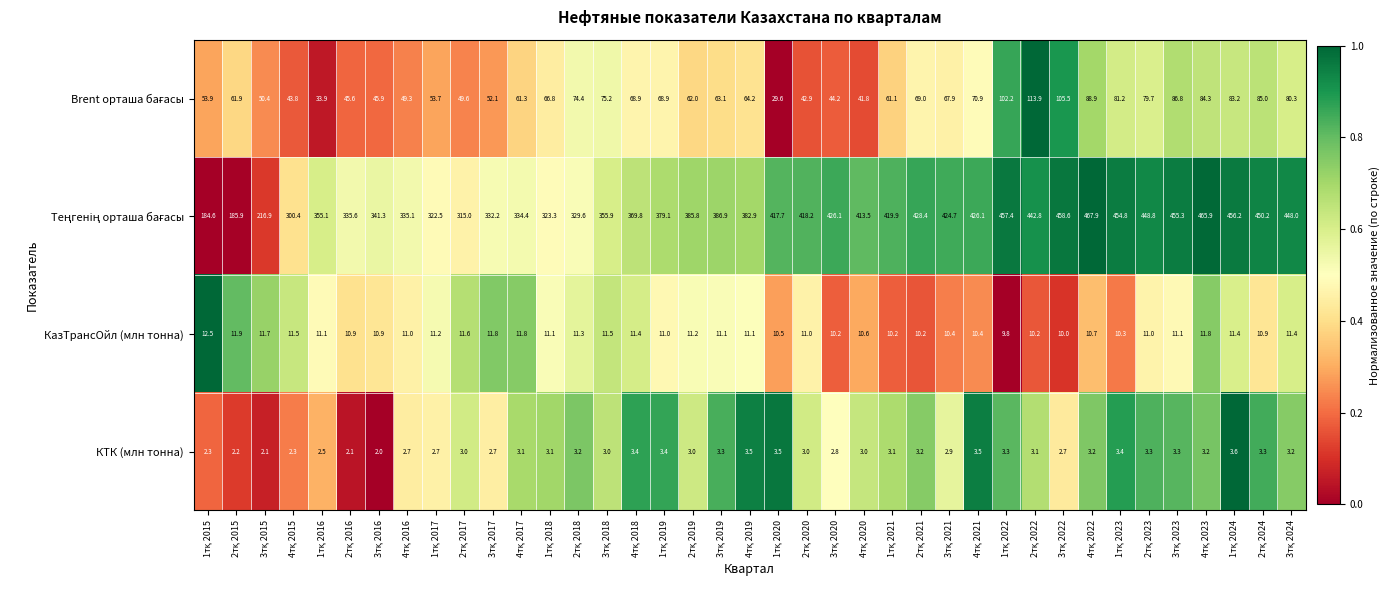

What is the difference between the maximum and minimum values in the КазТрансОйл (млн тонна) series?

2.7